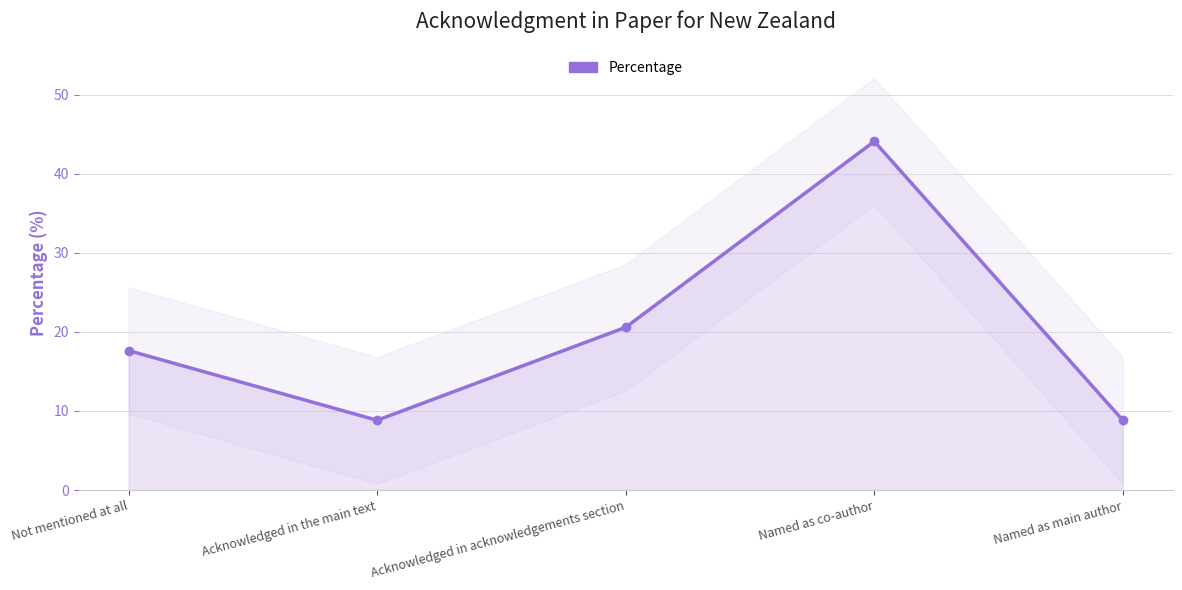

Approximately how many times larger is the value at Not mentioned at all compared to Named as main author?

2.0